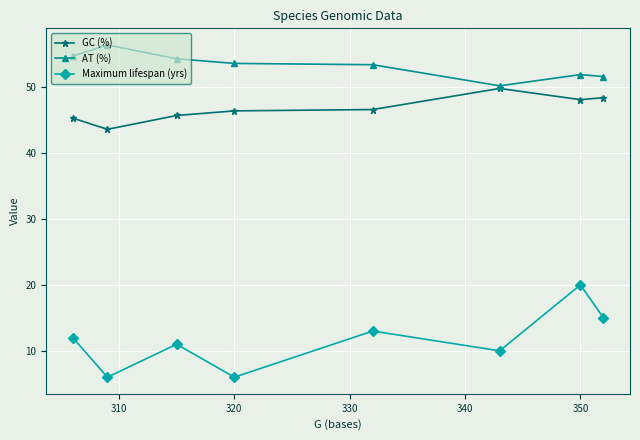

True or false: Maximum lifespan (yrs) and AT (%) intersect in this chart.

False